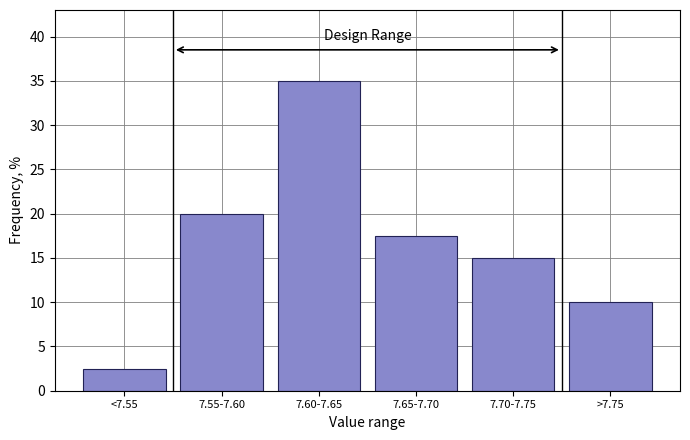

Reading left to right, what are all the values shown in this chart?

<7.55=2.5	7.55-7.60=20.0	7.60-7.65=35.0	7.65-7.70=17.5	7.70-7.75=15.0	>7.75=10.0